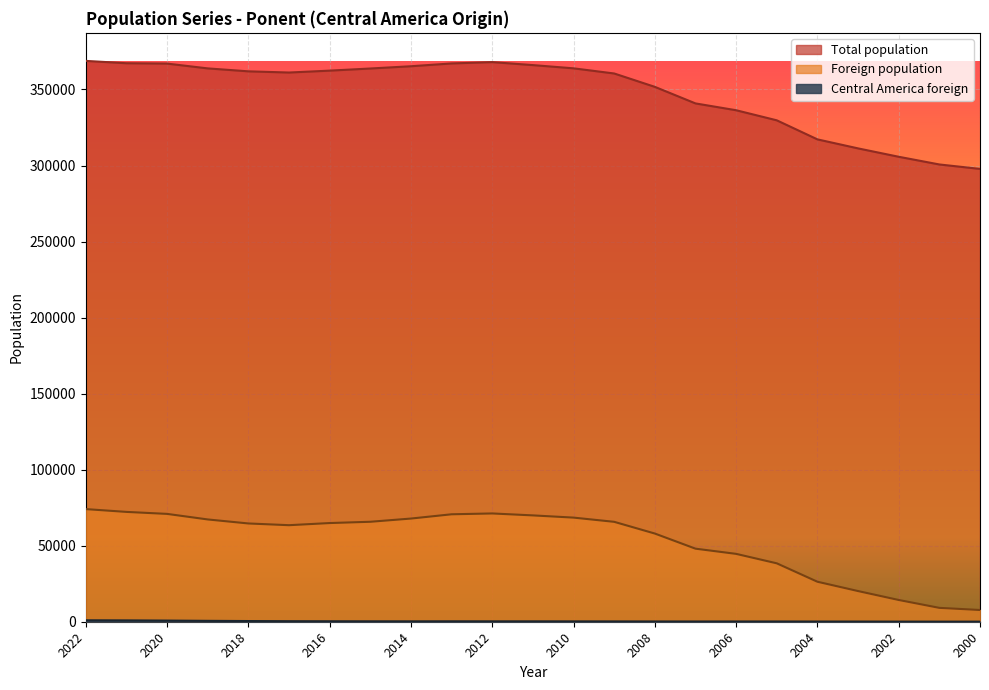

True or false: Central America foreign and Foreign population intersect in this chart.

False